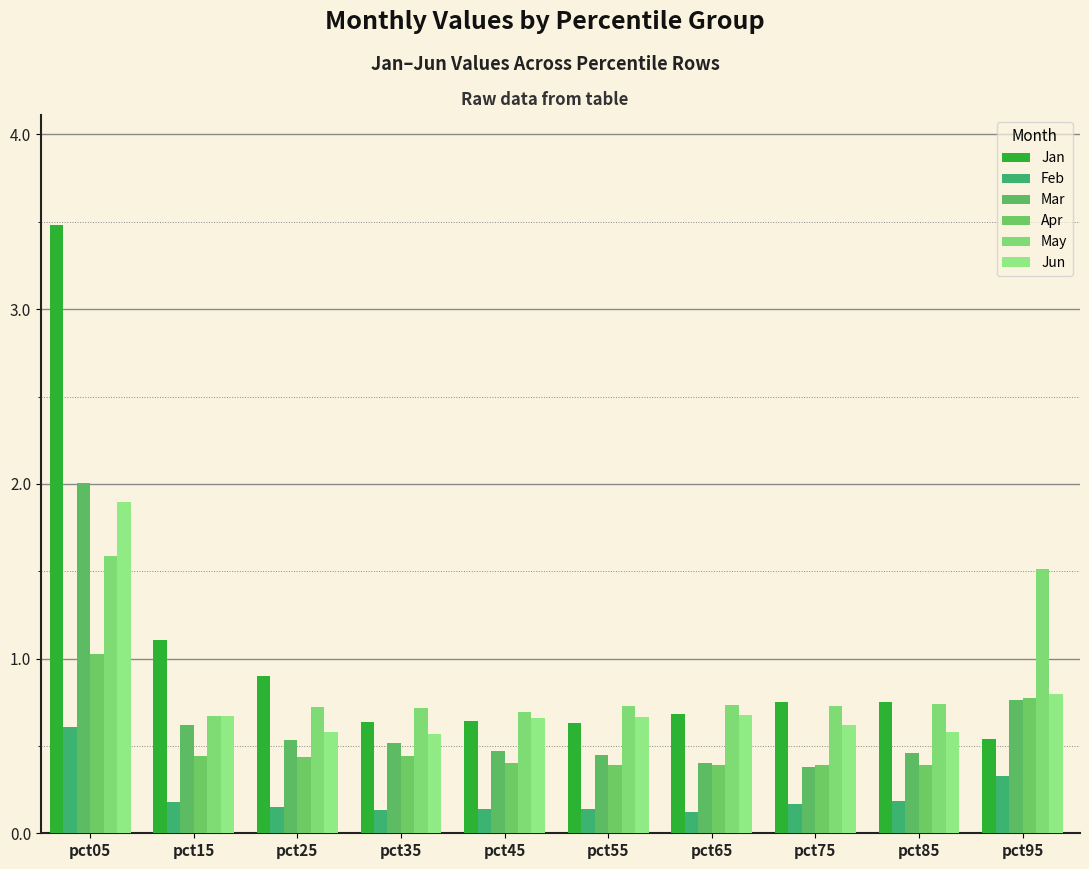

What is the value of the Mar bar at the 8th from the left?

0.4